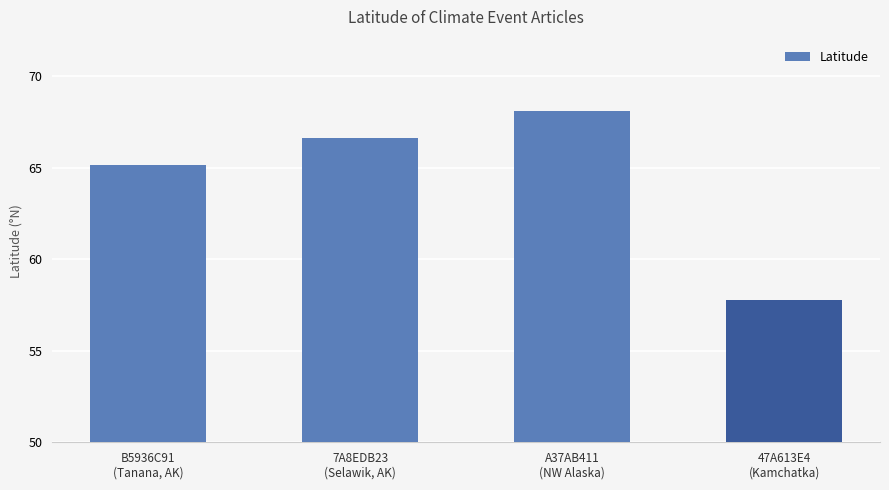

How many categories are shown in the chart?

4